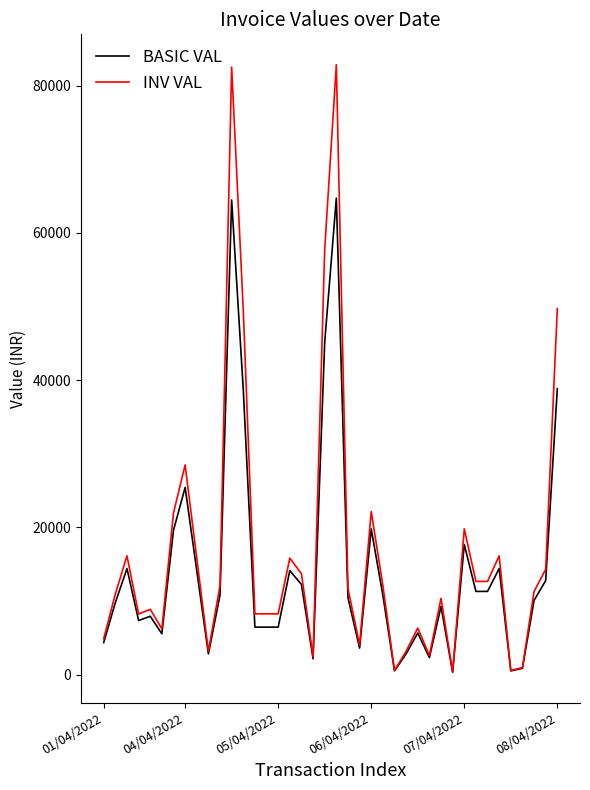

What is the maximum value for BASIC VAL?

64715.0